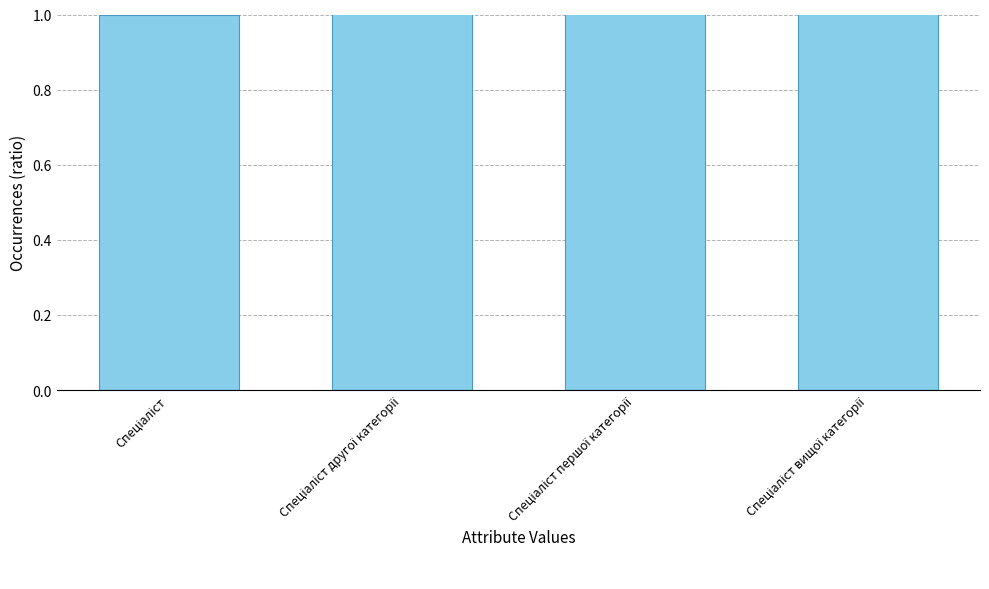

What is the value of the 3rd bar from the left?

3